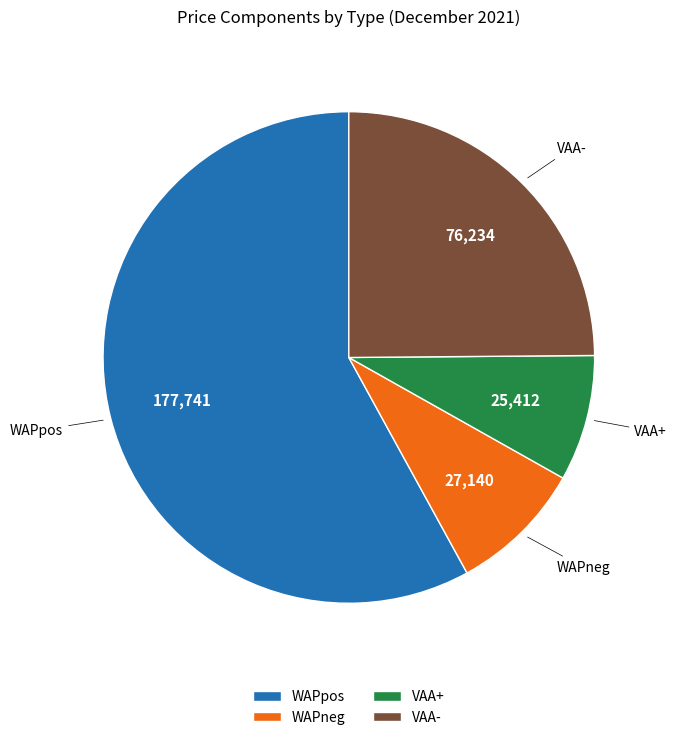

Which slice is the smallest?

VAA+